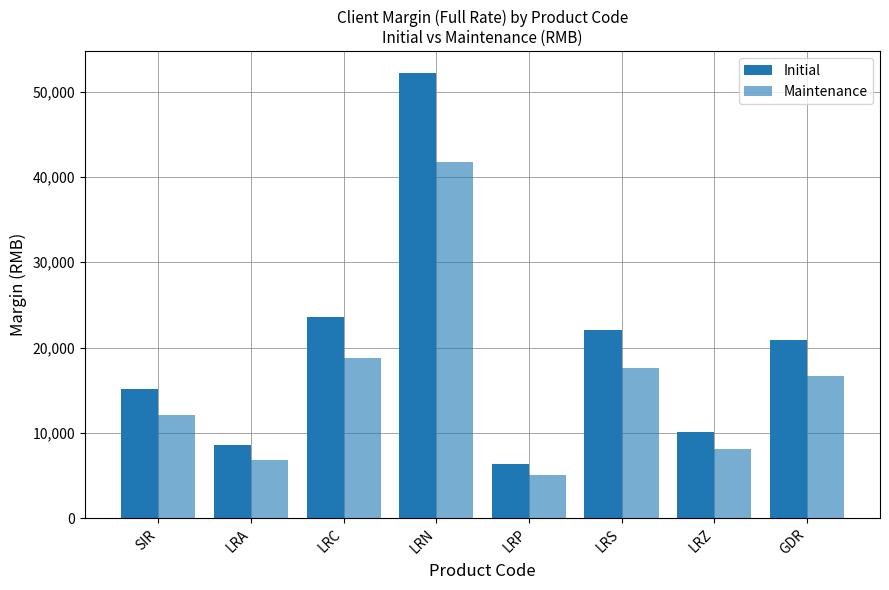

How many bars are there in total?

16